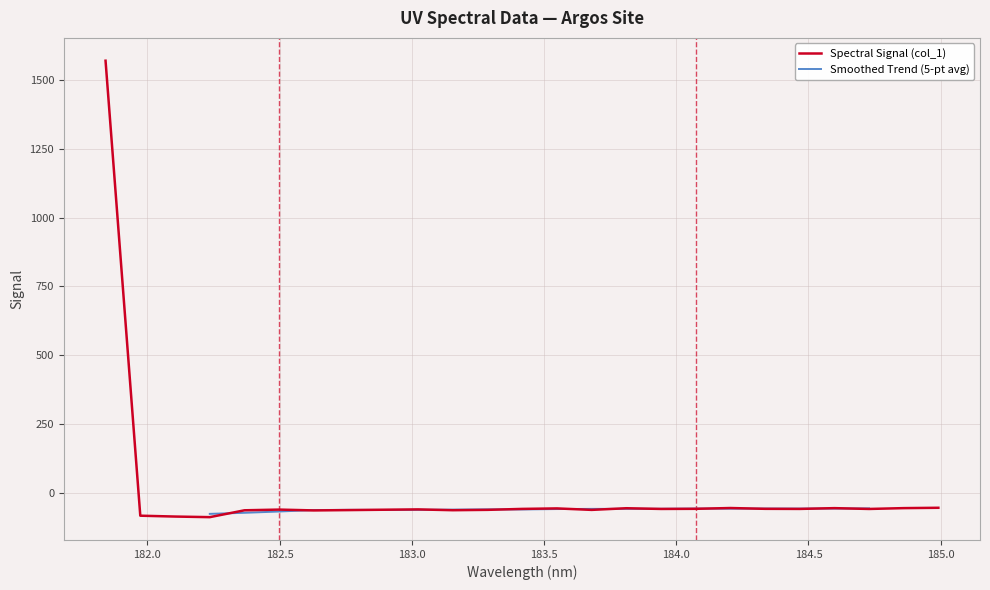

Reading left to right, list all the values displayed in this chart.

1569.8	-82.4	-85.5	-87.7	-62.8	-60.3	-63.3	-62.1	-60.8	-59.6	-62.5	-61.2	-57.8	-56.0	-61.3	-55.3	-57.9	-57.5	-54.6	-57.5	-57.8	-55.0	-58.0	-54.9	-53.7